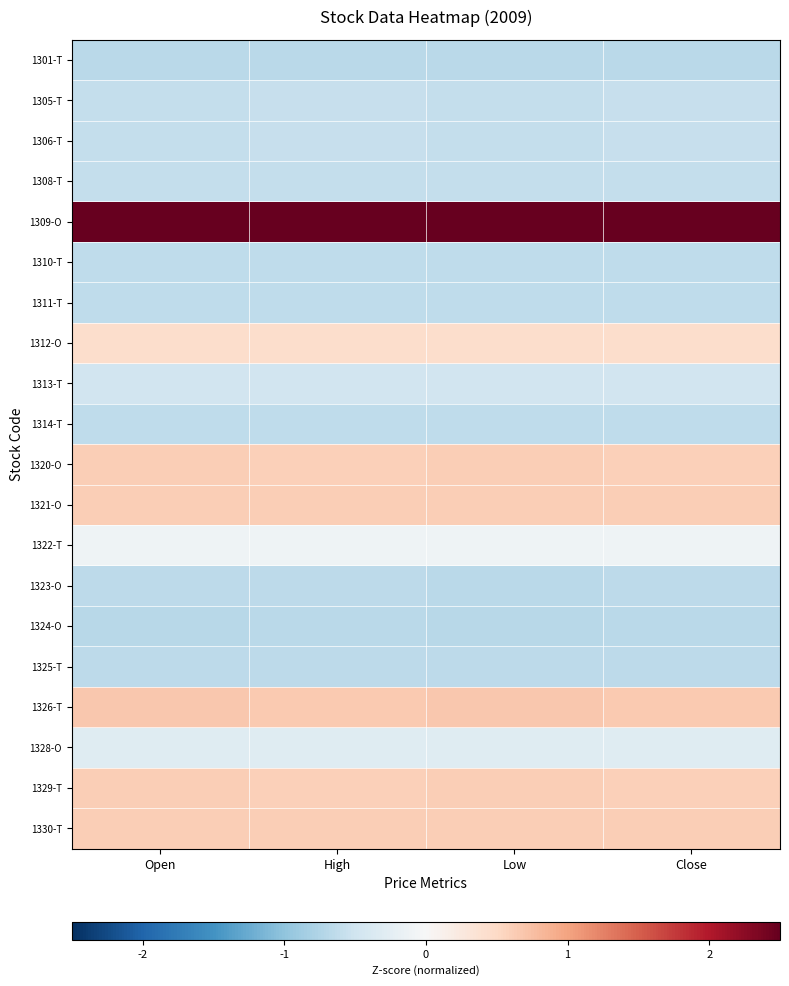

Count the number of data series in this chart.

20